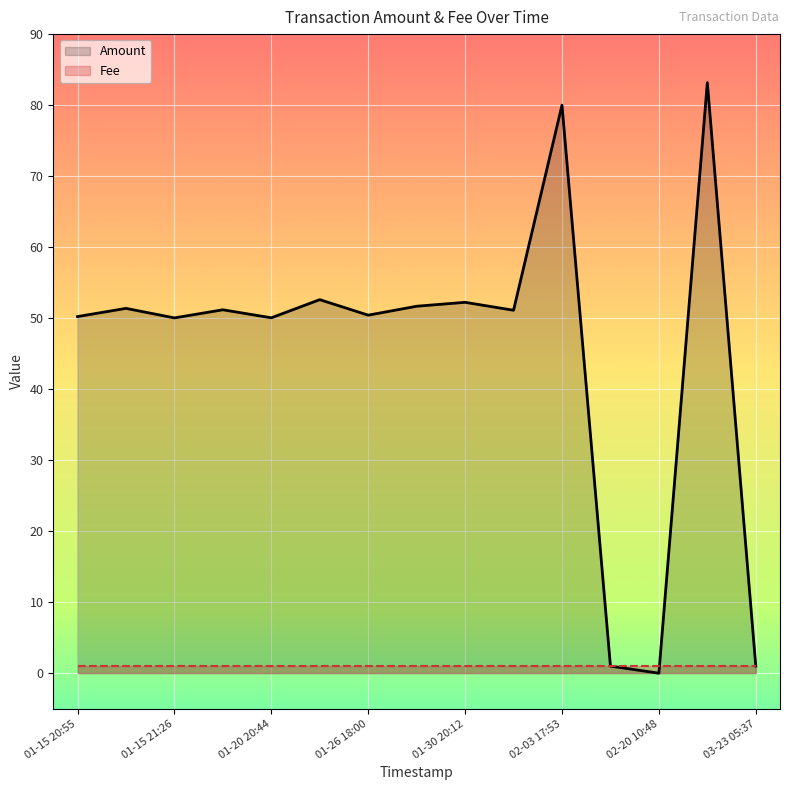

List the series in order of their overall mean, highest first.

Amount, Fee